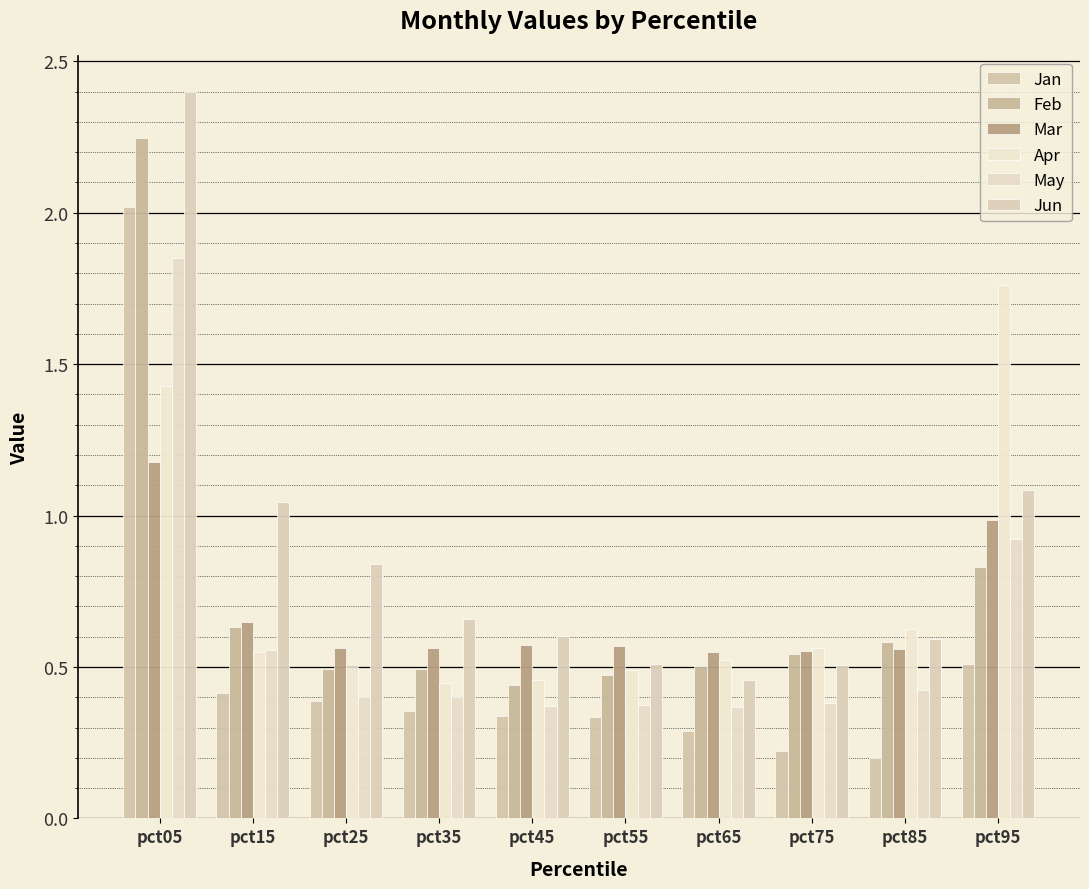

What are all the series names shown in the legend?

Jan, Feb, Mar, Apr, May, Jun